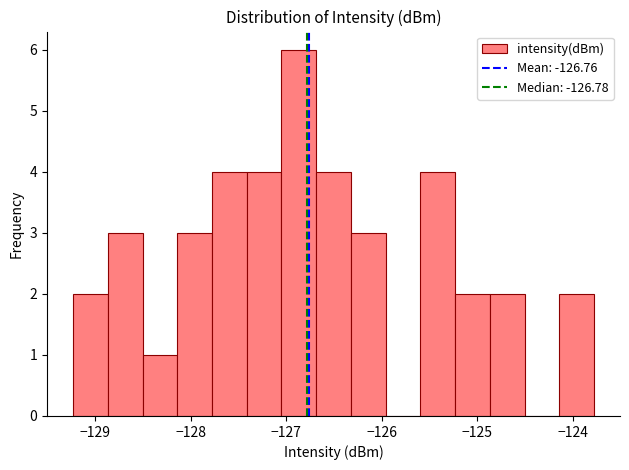

Read against the x-axis, roughly where is the centre of the tallest bar?

-126.9